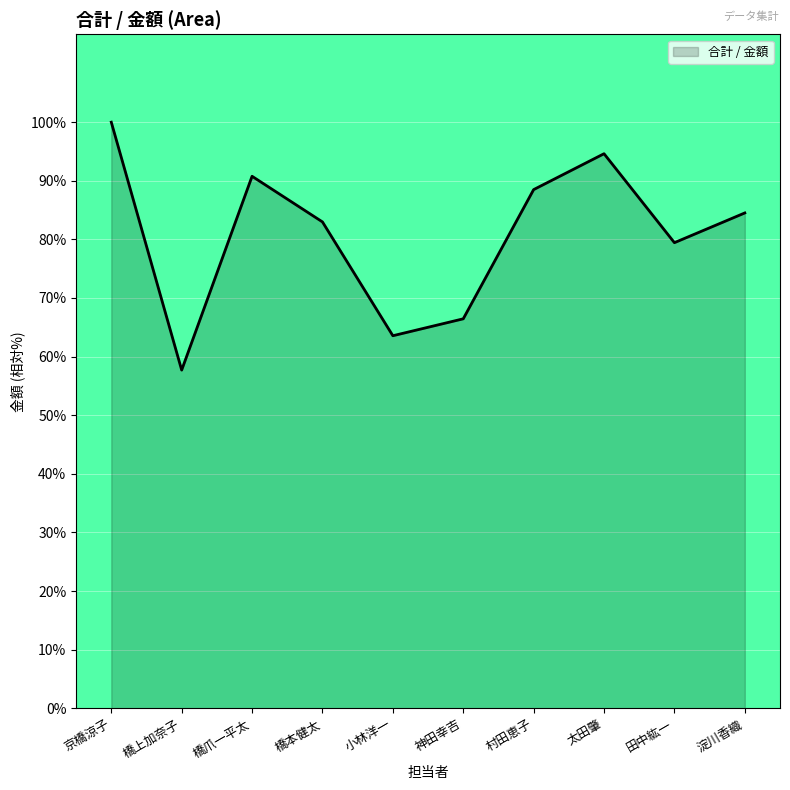

What position from the right is 橋本健太?

7